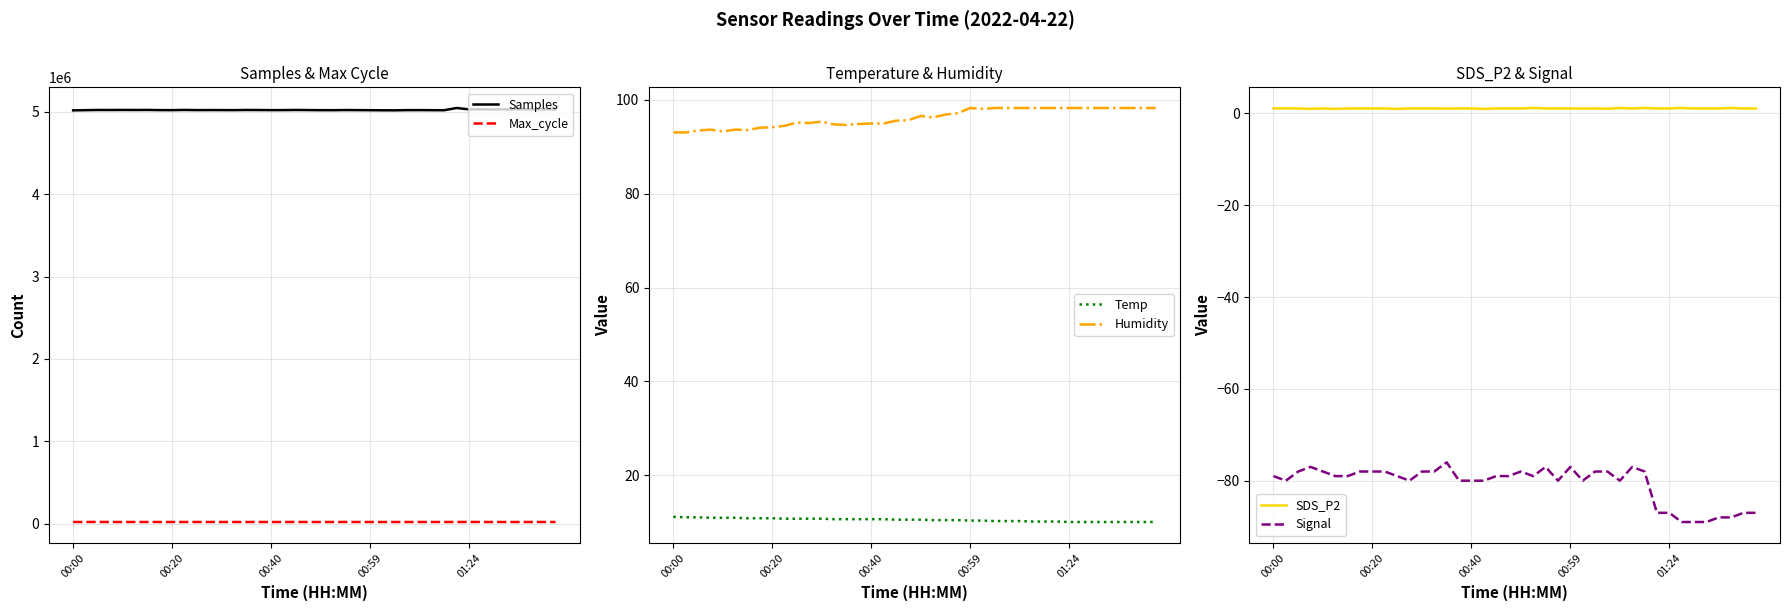

What is the smallest value displayed?

-89.0